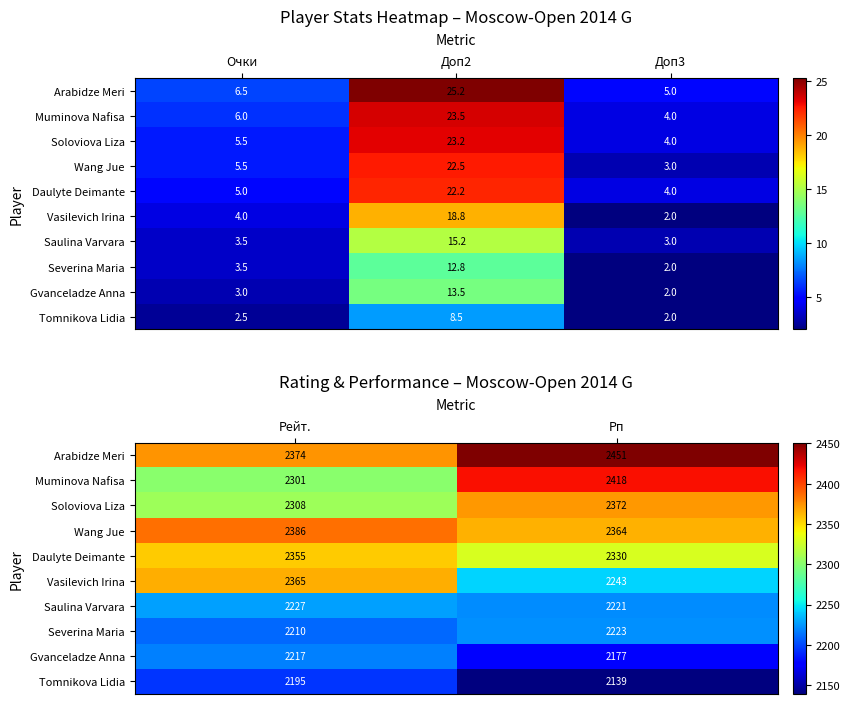

What is the average value of the Severina Maria series?

2216